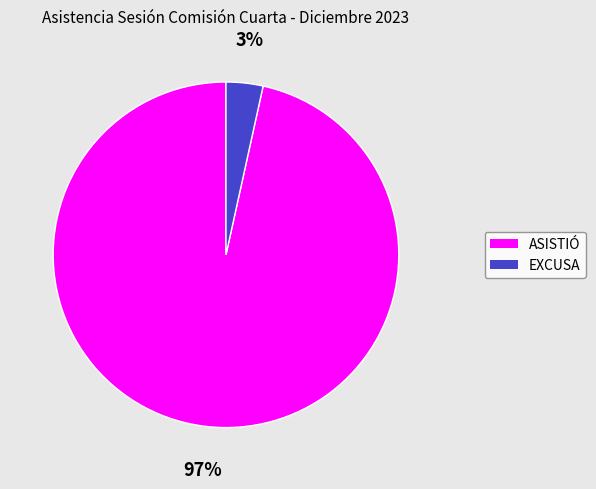

What is the majority slice?

ASISTIÓ